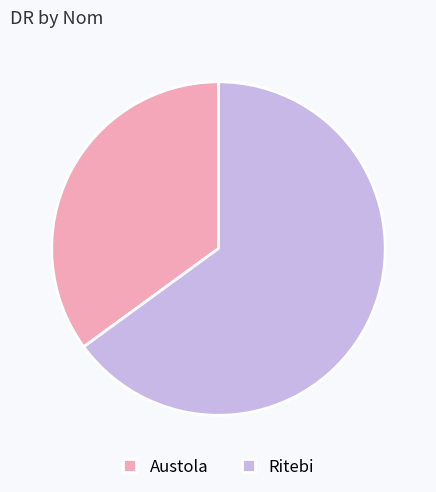

The Ritebi slice represents 65% of the pie. True or false?

True